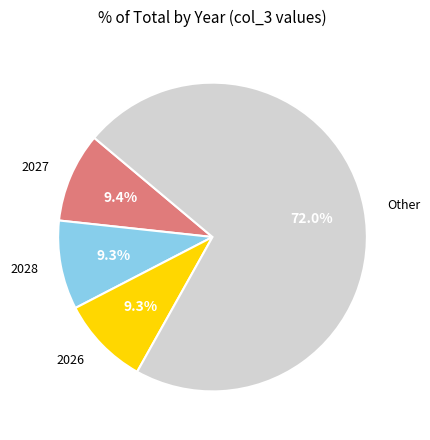

Is there a majority slice in this chart?

Yes